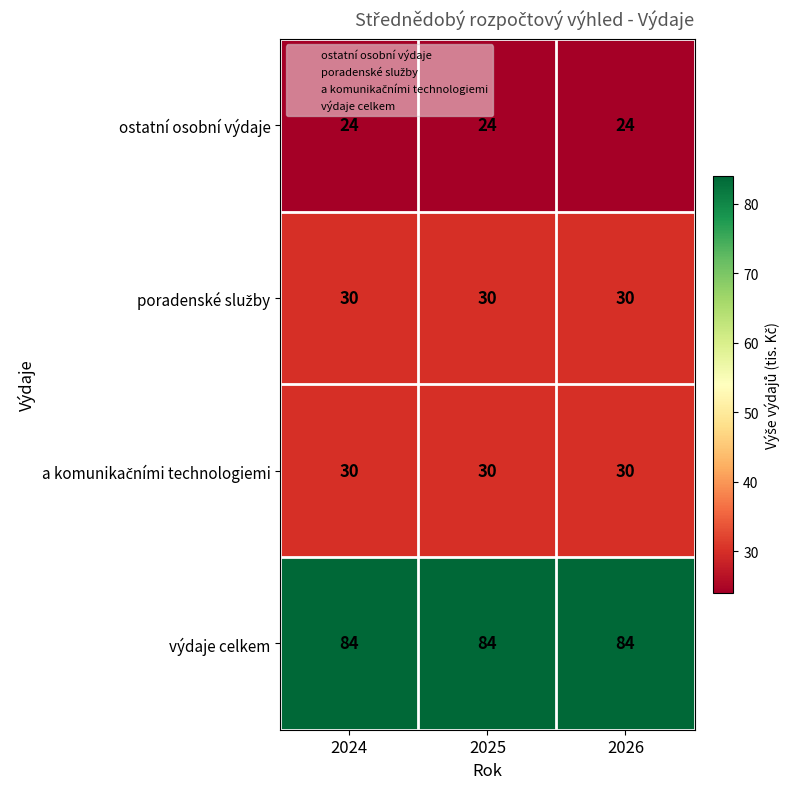

True or false: výdaje celkem has a value of 84 at 2026.

True